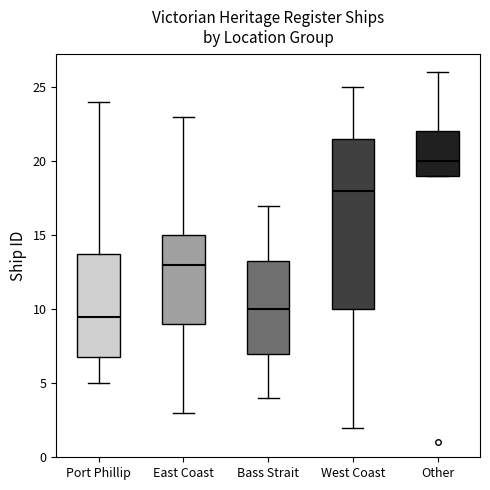

Which box's median line is the highest?

Other